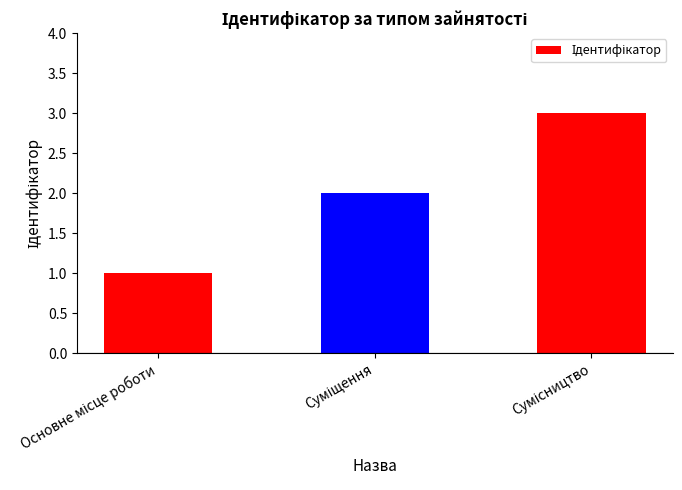

What is the maximum value shown in the chart?

3